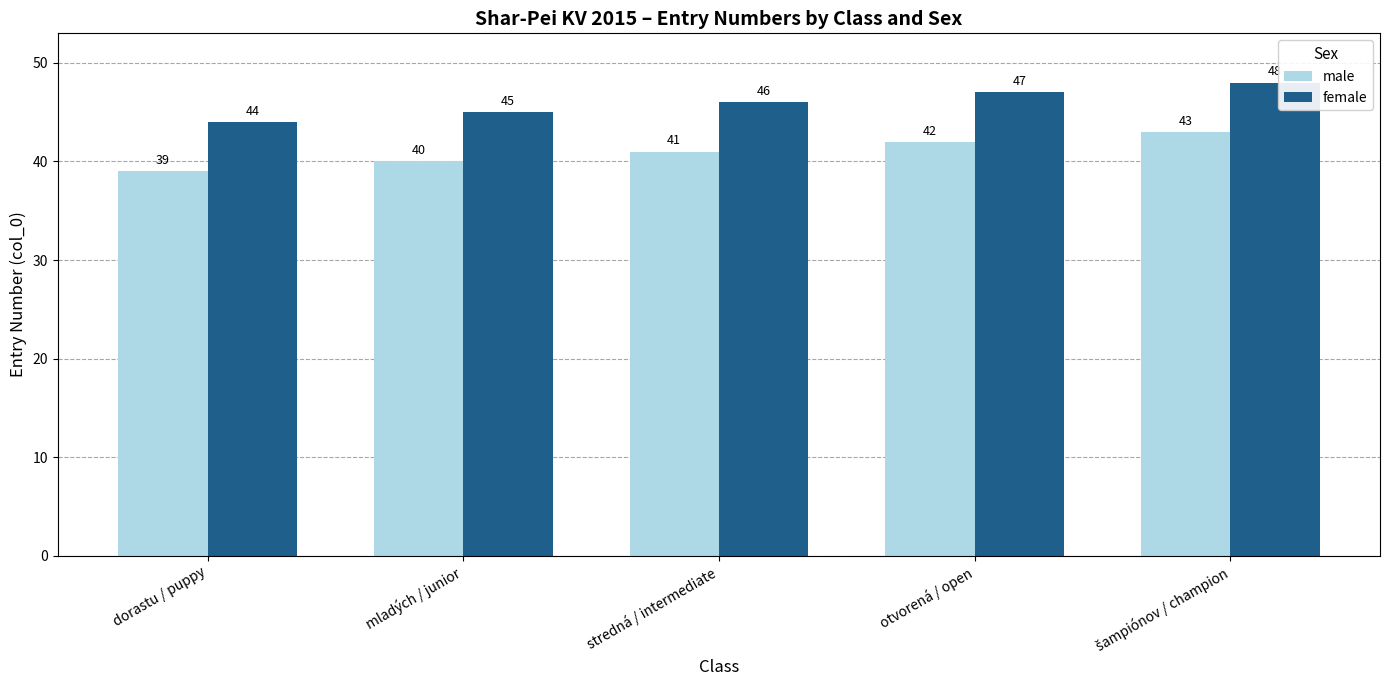

Is it true that male equals 14 at otvorená / open?

False